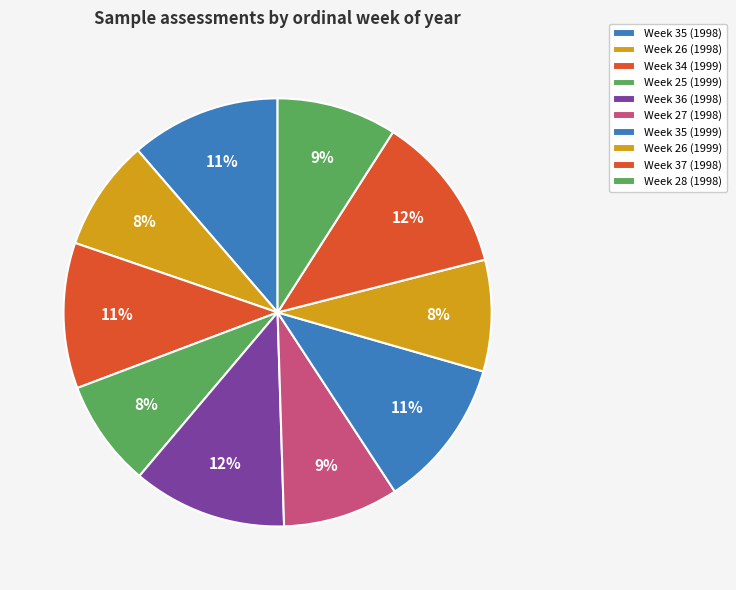

What percentage is the Week 26 (1999) slice, to the nearest percent?

8%